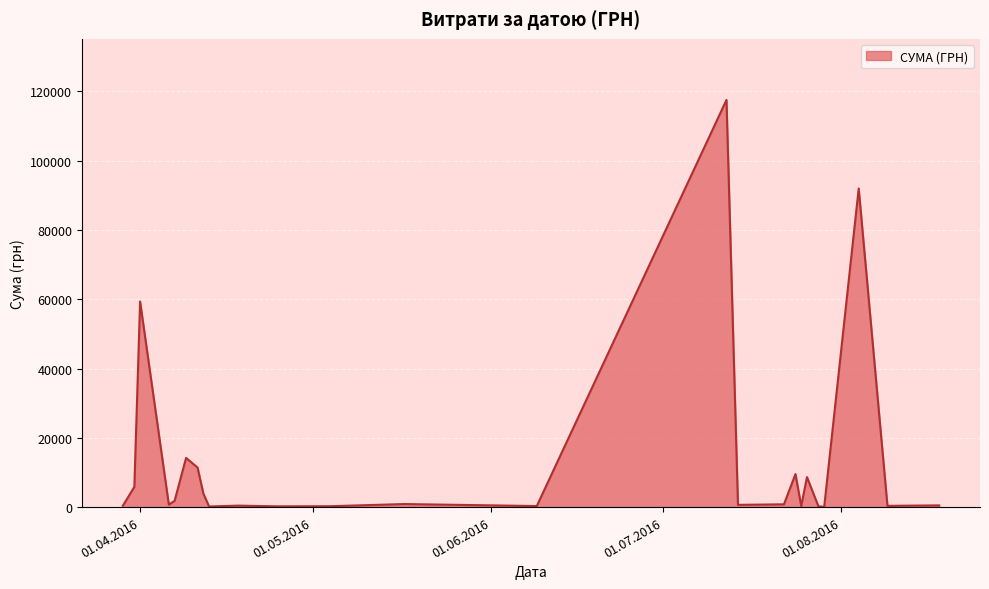

What is the difference between the maximum and minimum values?

117471.0